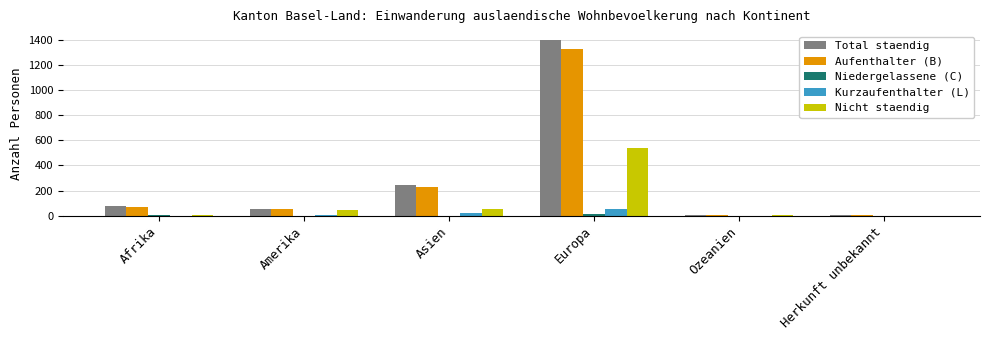

Which series changed the most between Afrika and Europa?

Total staendig